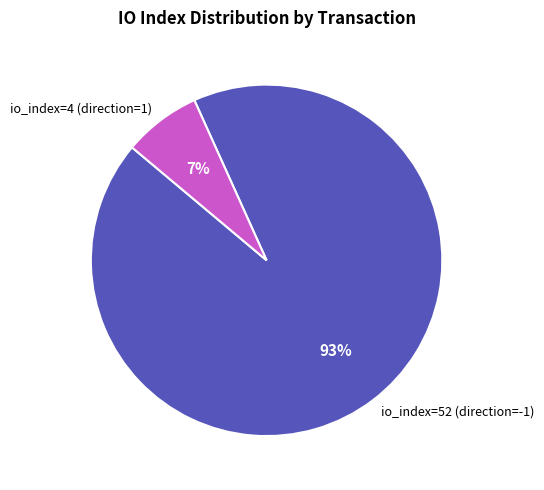

Which category has the smallest portion of the pie?

io_index=4 (direction=1)